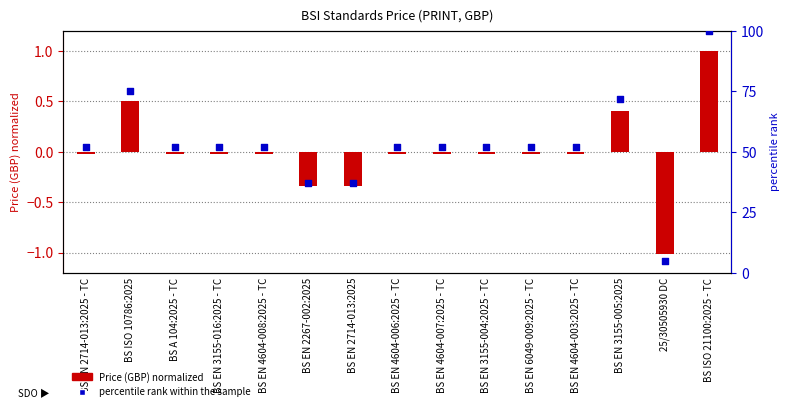

At how many categories does at least one series exceed 8?

14